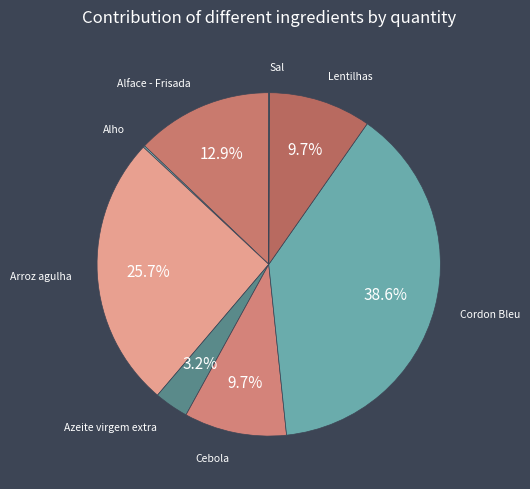

Combined, do Arroz agulha and Cordon Bleu account for over 50%?

Yes